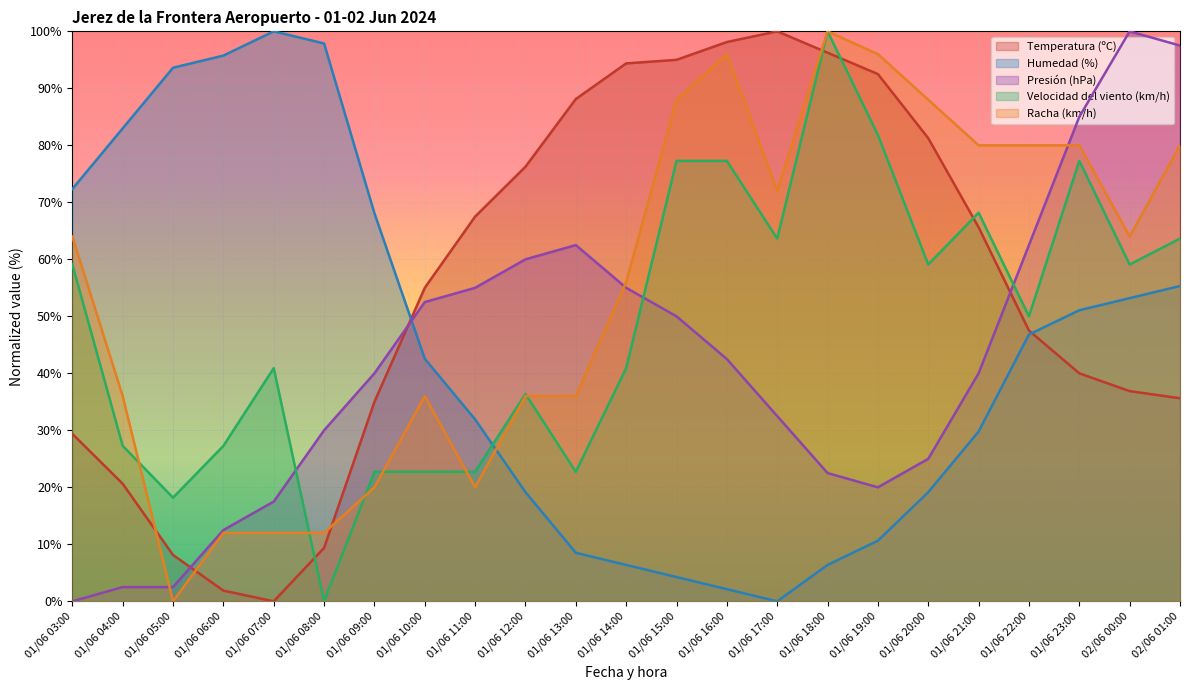

Is it true that Velocidad del viento (km/h) equals 50.1 at 01/06 18:00?

False